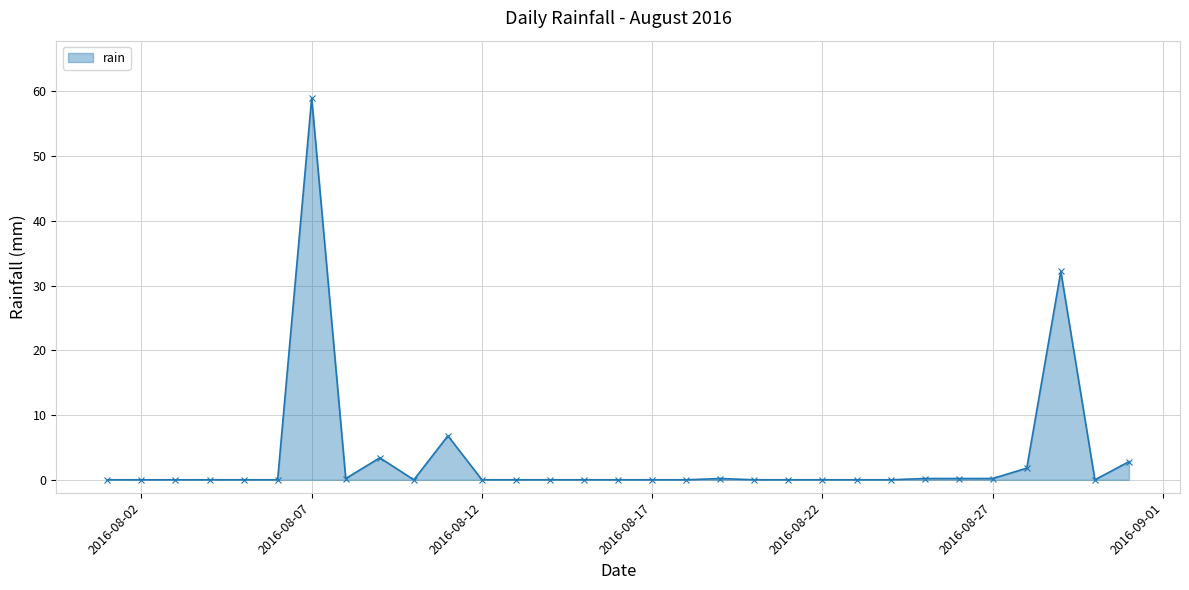

True or false: there are more than 2 points higher than both neighbors.

True